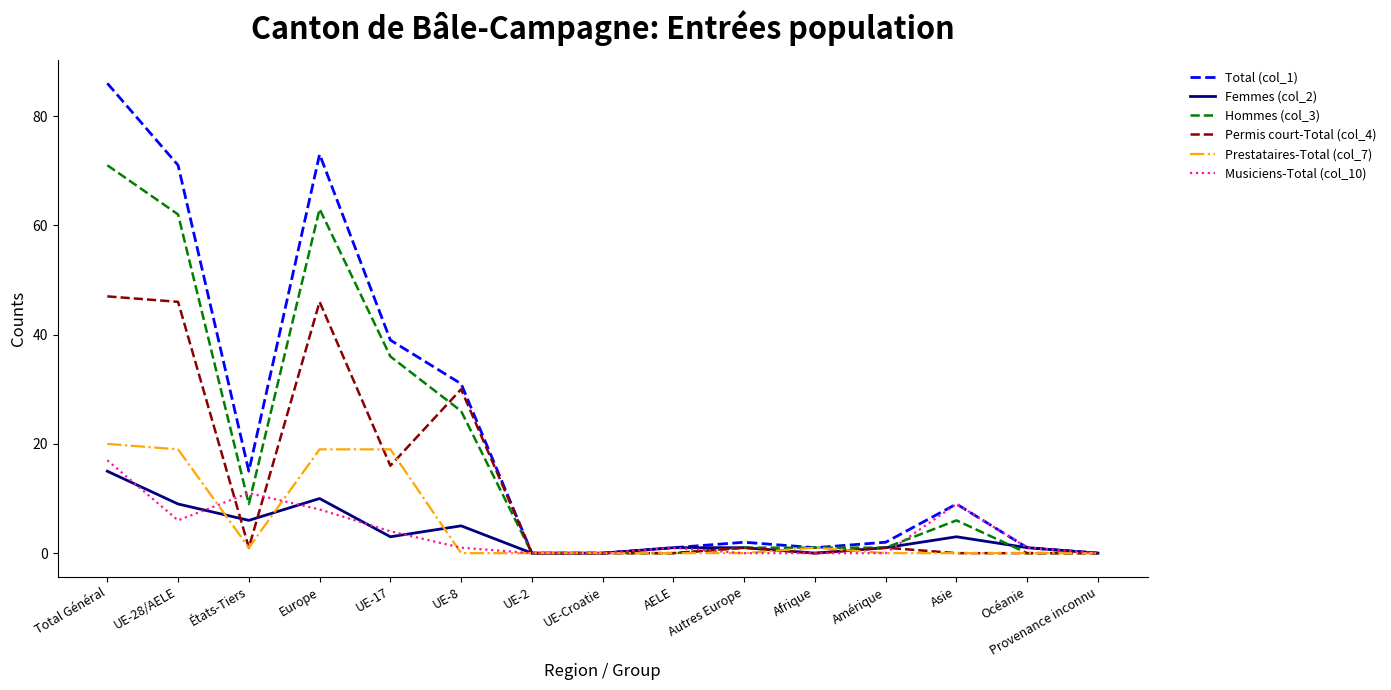

The Musiciens-Total (col_10) series shows 9 at Asie. True or false?

True